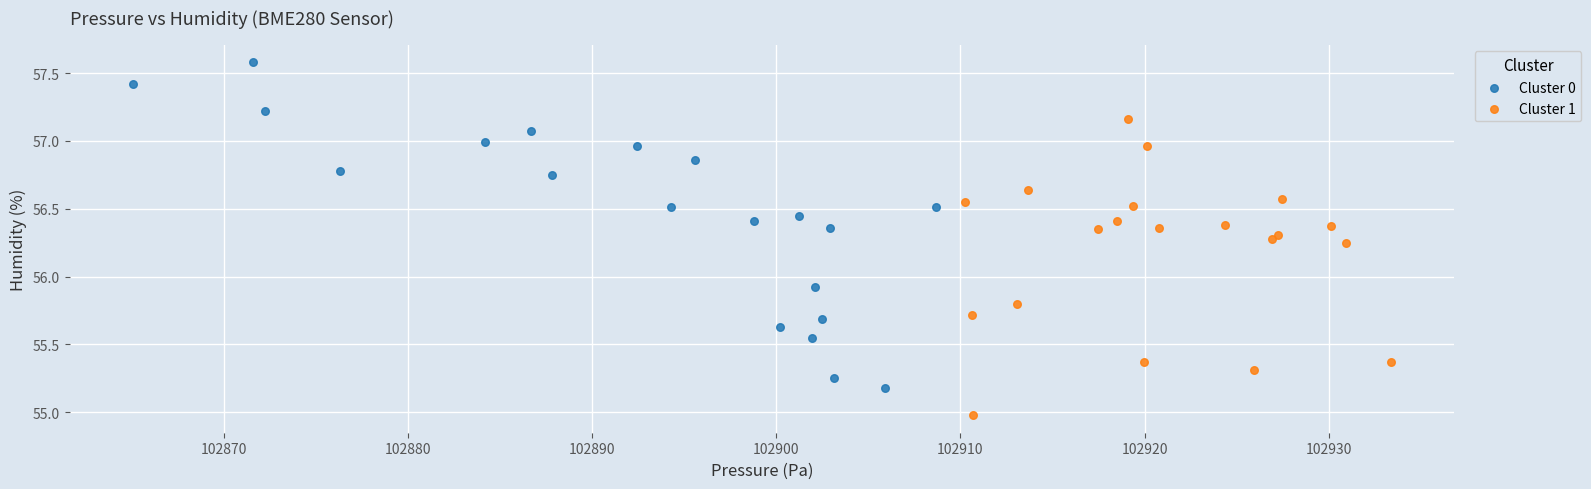

Which series reaches the maximum Y coordinate?

Cluster 0